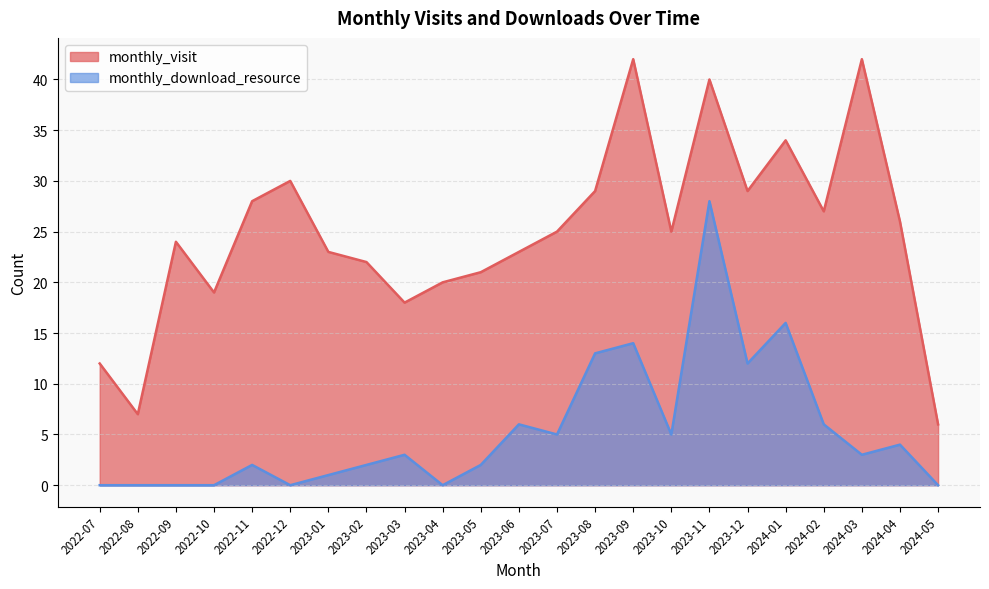

Reading left to right, list all the values displayed in this chart.

monthly_visit: 12	7	24	19	28	30	23	22	18	20	21	23	25	29	42	25	40	29	34	27	42	26	6
monthly_download_resource: 0	0	0	0	2	0	1	2	3	0	2	6	5	13	14	5	28	12	16	6	3	4	0